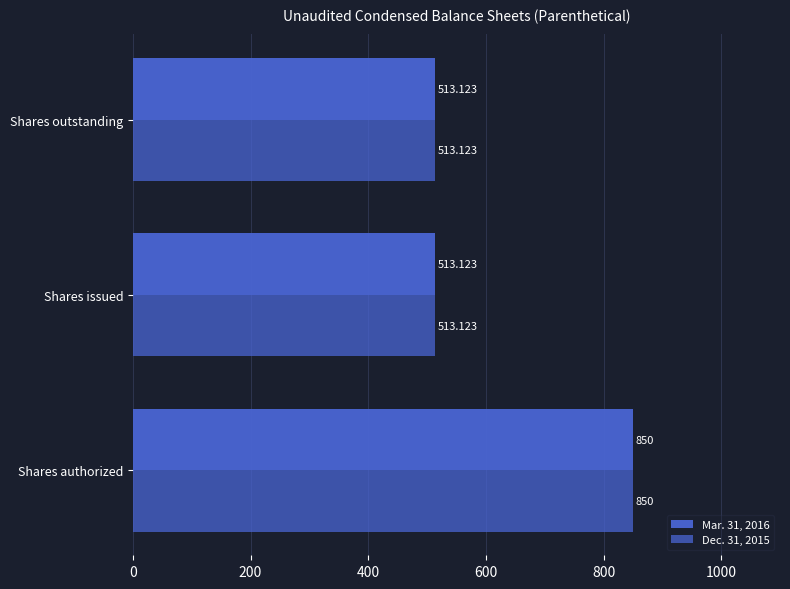

Count the number of categories in the chart.

3